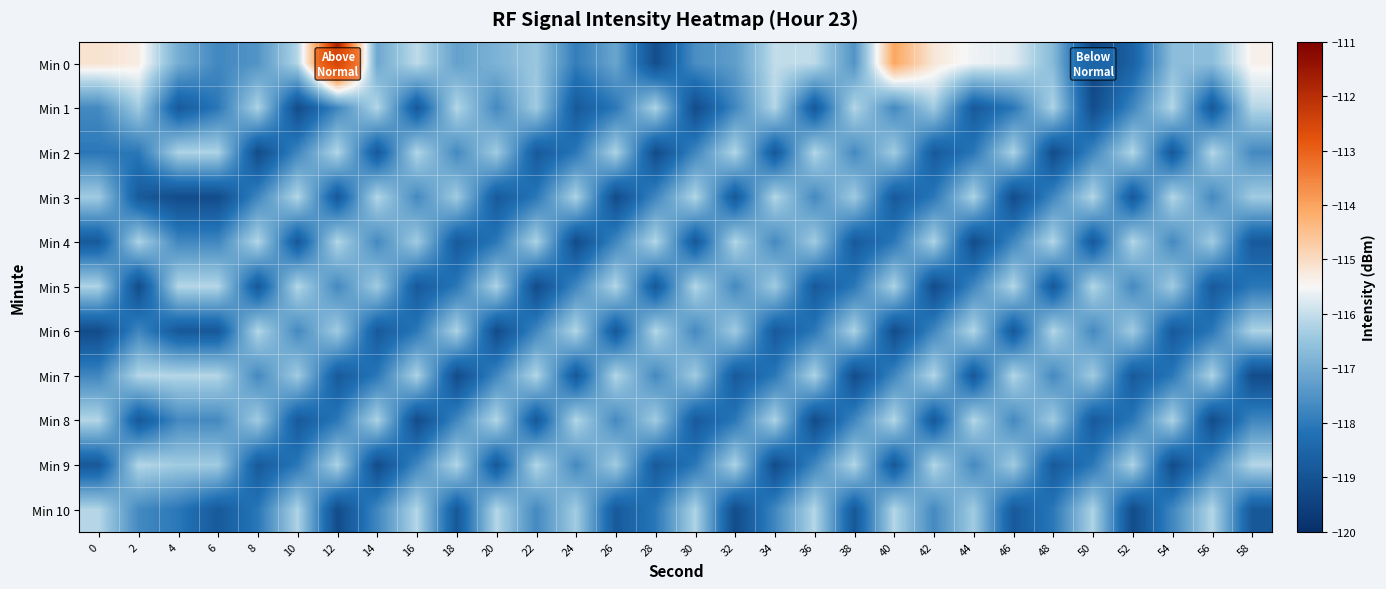

Rank the series by their maximum value, from highest to lowest.

Min 0, Min 1, Min 2, Min 3, Min 4, Min 5, Min 6, Min 7, Min 8, Min 9, Min 10